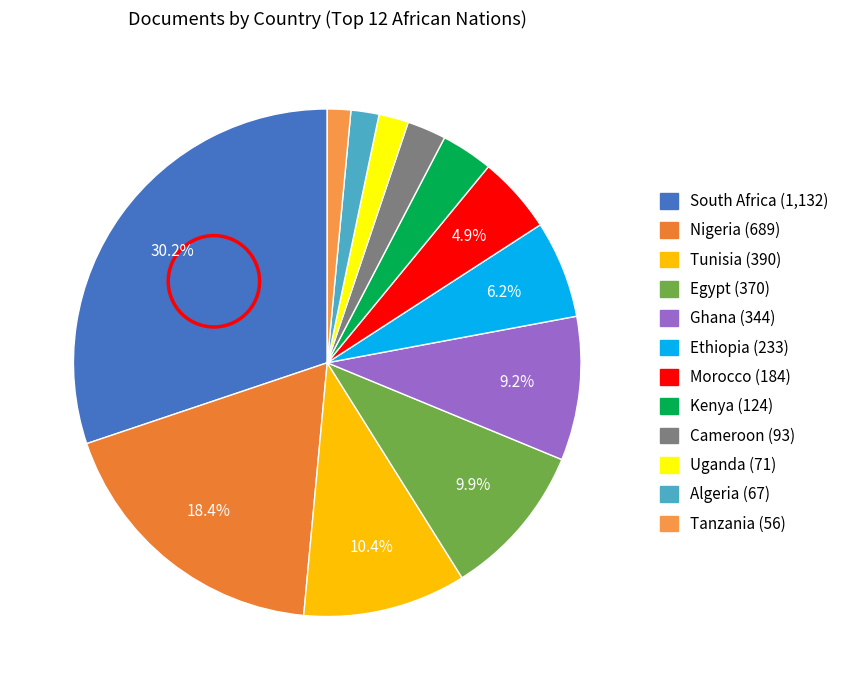

Does Kenya represent more than half of the total?

No